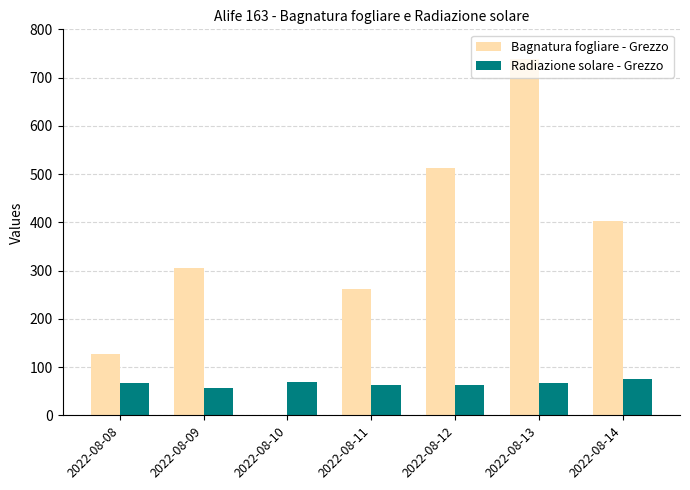

What is the difference between the Bagnatura fogliare - Grezzo values at 2022-08-09 and 2022-08-08?

177.3